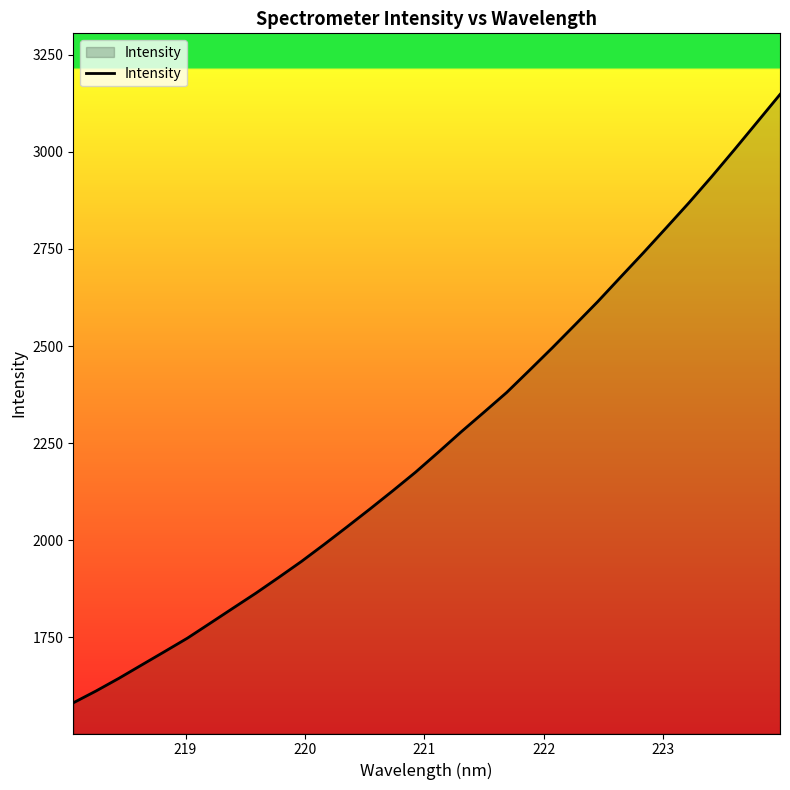

How many categories are shown in the chart?

32